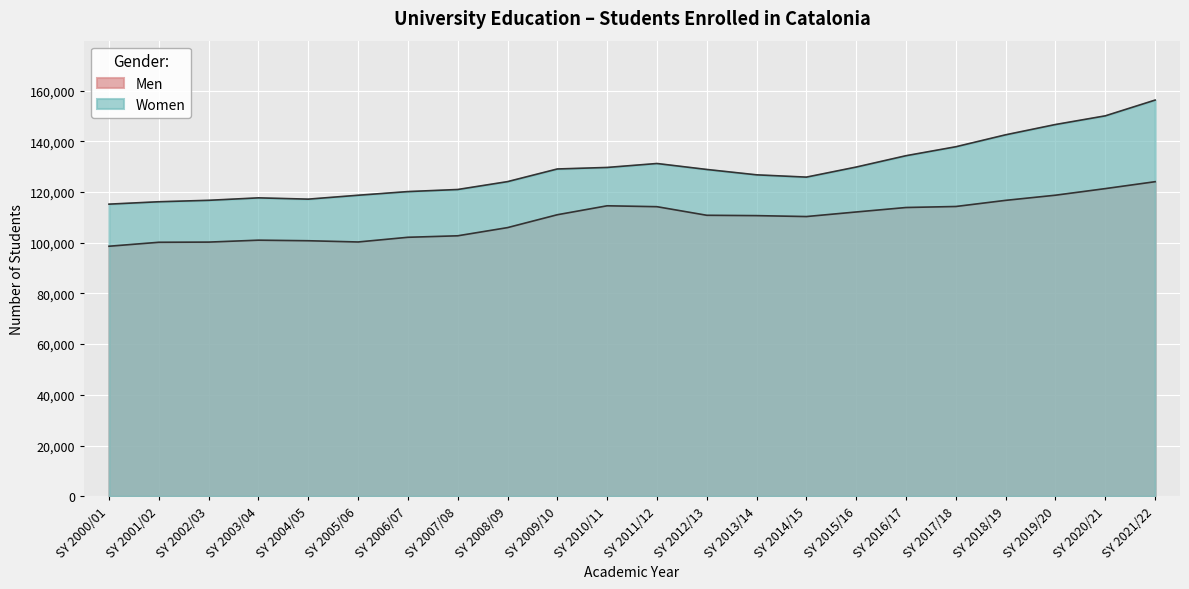

At which category is the sum across all series the highest?

SY 2021/22